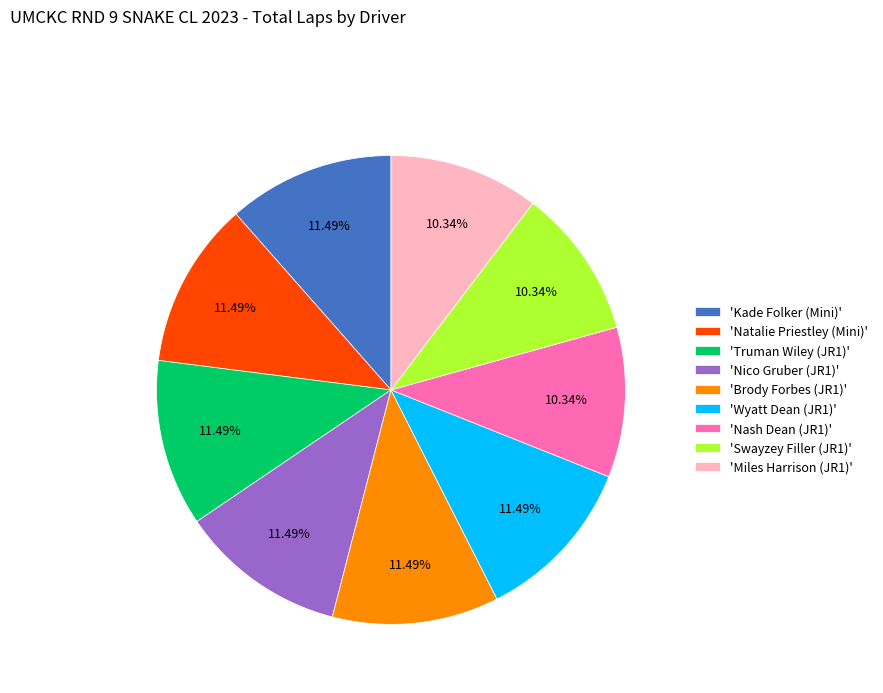

Combined, do 'Miles Harrison (JR1)' and 'Truman Wiley (JR1)' account for over 50%?

No